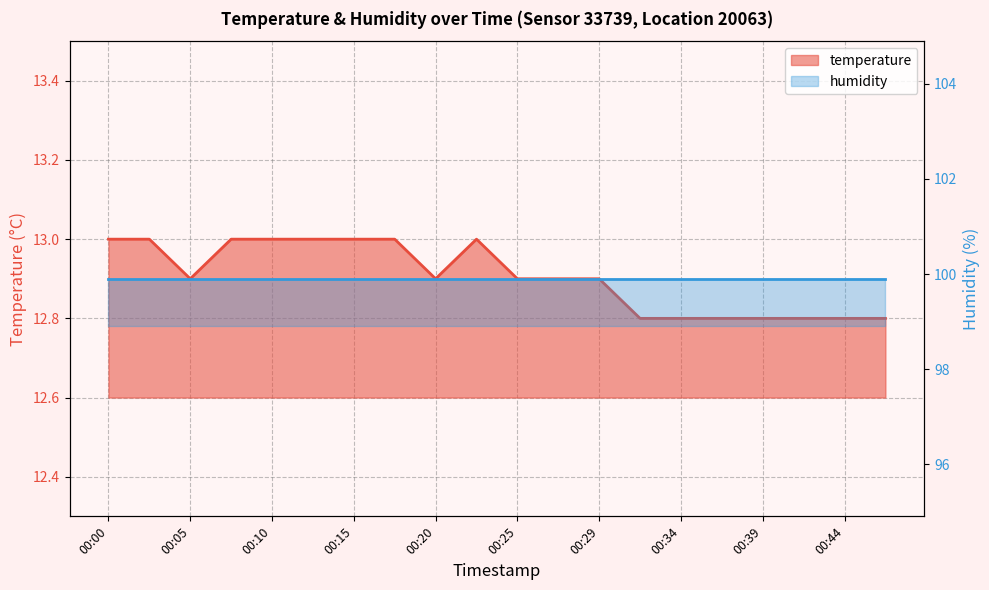

Reading right to left, what are all the values shown in this chart?

00:47=12.8	00:44=12.8	00:42=12.8	00:39=12.8	00:37=12.8	00:34=12.8	00:32=12.8	00:29=12.9	00:27=12.9	00:25=12.9	00:22=13.0	00:20=12.9	00:17=13.0	00:15=13.0	00:12=13.0	00:10=13.0	00:08=13.0	00:05=12.9	00:03=13.0	00:00=13.0